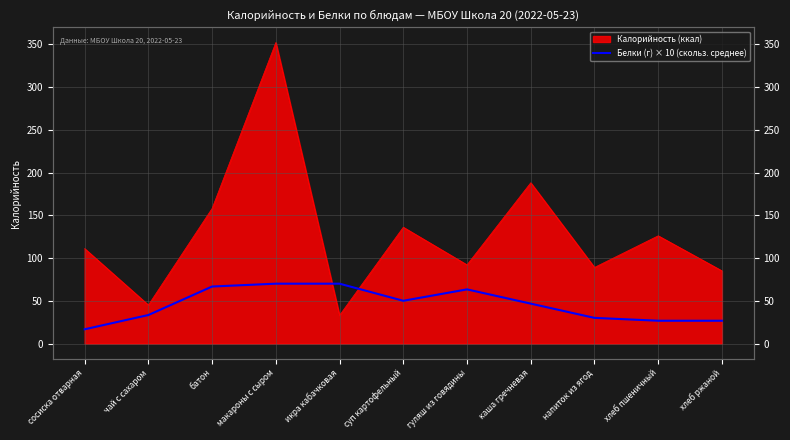

Where is the data nearest to the value 43?

каша гречневая